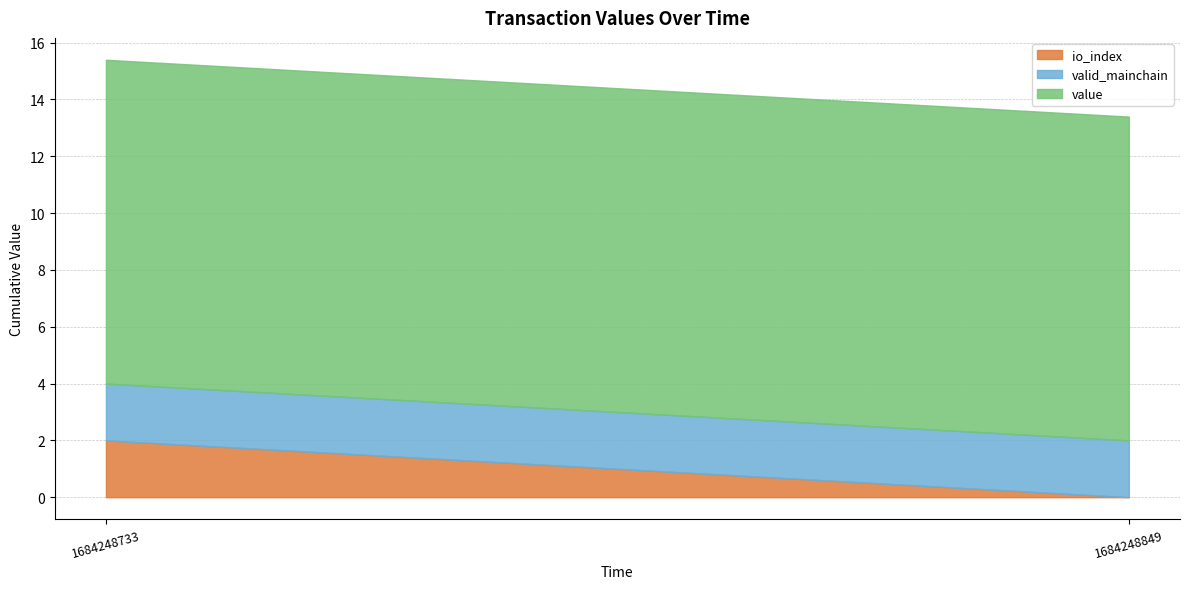

Which series changed the most between 1684248849 and 1684248733?

io_index